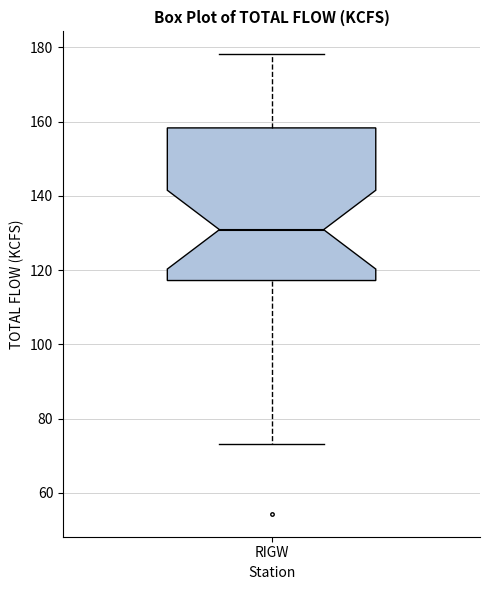

Read this box plot against the y-axis: the position of the median line, the range covered by the box, and the ends of both whiskers. The values are not printed on the chart, so give them approximately, as read against the axis.

median 130, box 118 to 158, whiskers 74 to 178